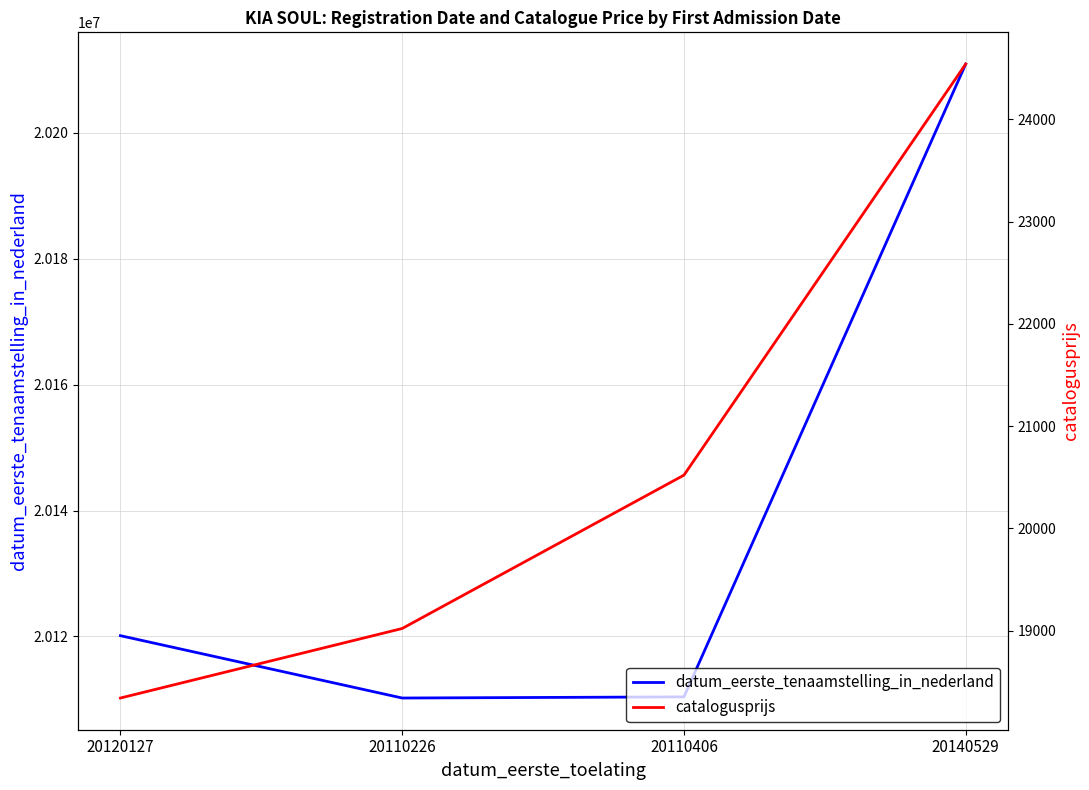

Reading left to right, list all the values displayed in this chart.

datum_eerste_tenaamstelling_in_nederland: 20120127=20120127	20110226=20110226	20110406=20110406	20140529=20210909
catalogusprijs: 20120127=18340	20110226=19020	20110406=20520	20140529=24541